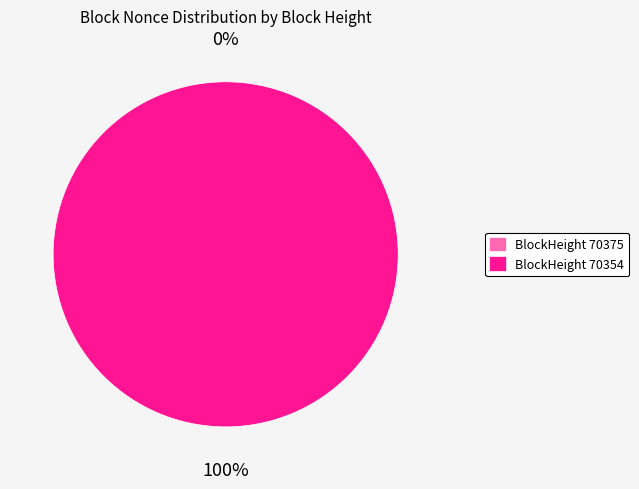

Is there a majority slice in this chart?

Yes